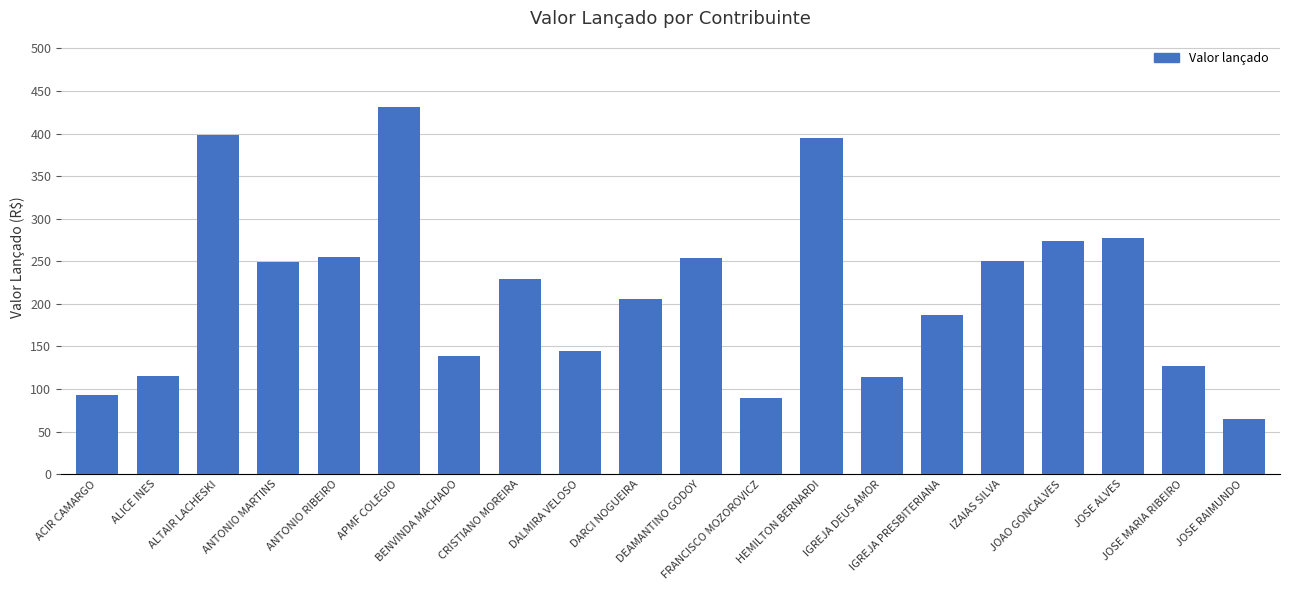

What is the label of the 16th bar from the right?

ANTONIO RIBEIRO